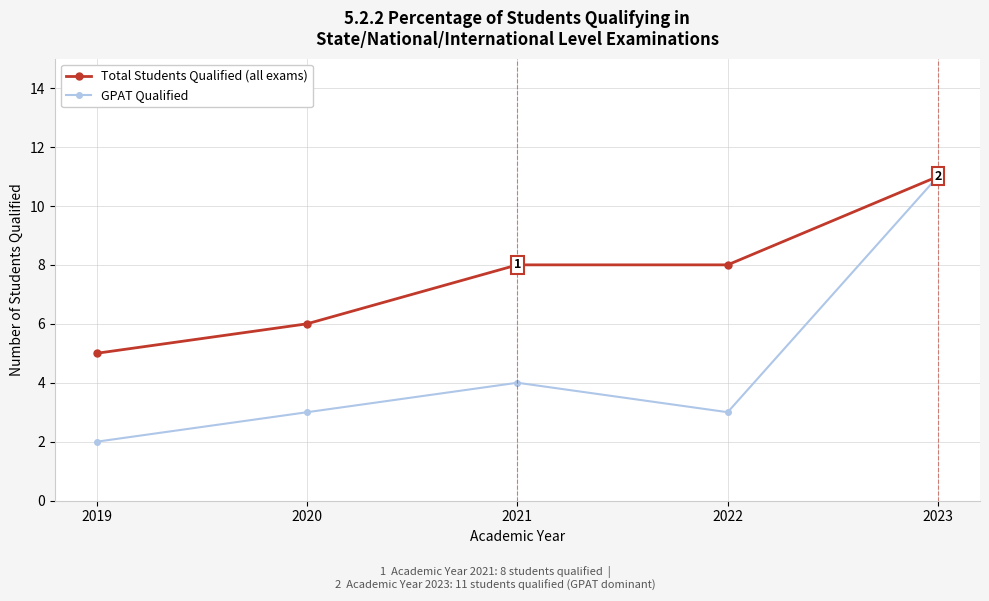

Count the number of data series in this chart.

2